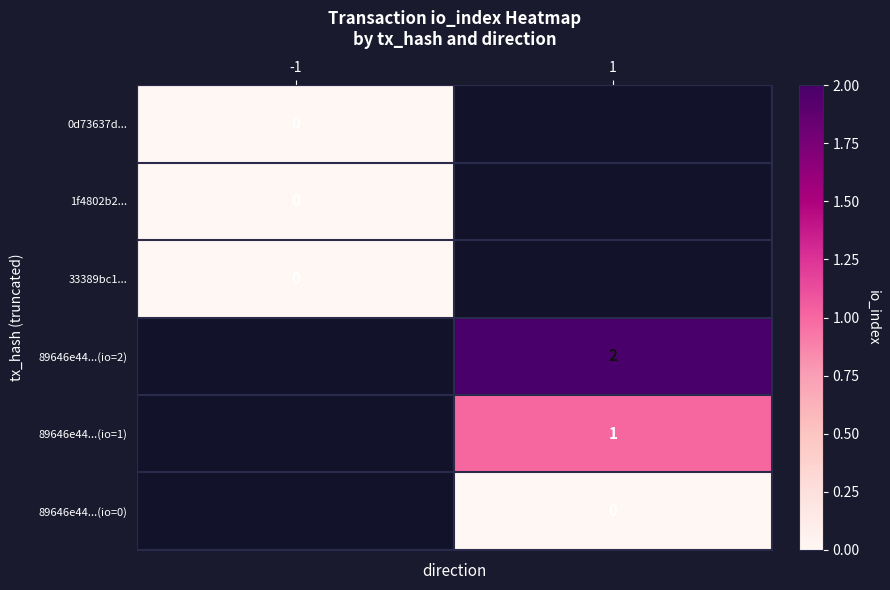

Is it true that 89646e44...(io=2) equals 2 at 1?

True